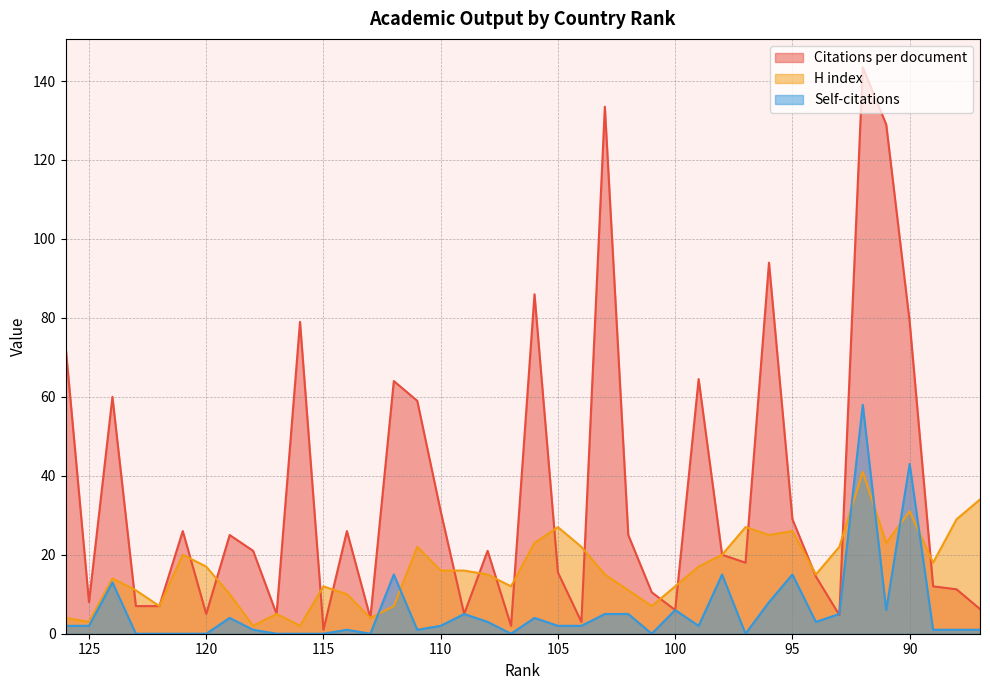

What is the difference between the maximum and minimum values in the H index series?

39.0